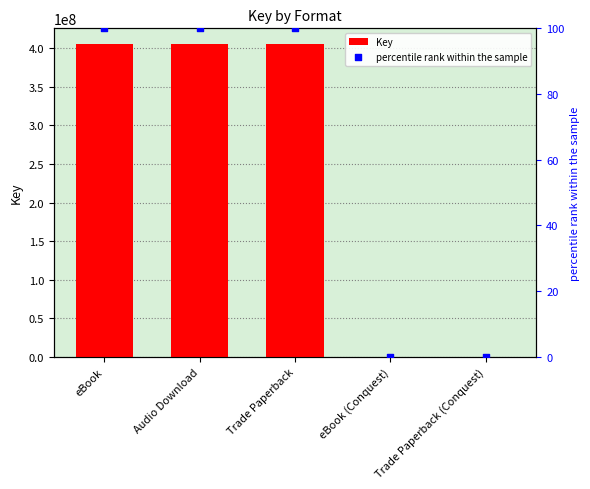

What is the total value across all series at Trade Paperback (Conquest)?

5353